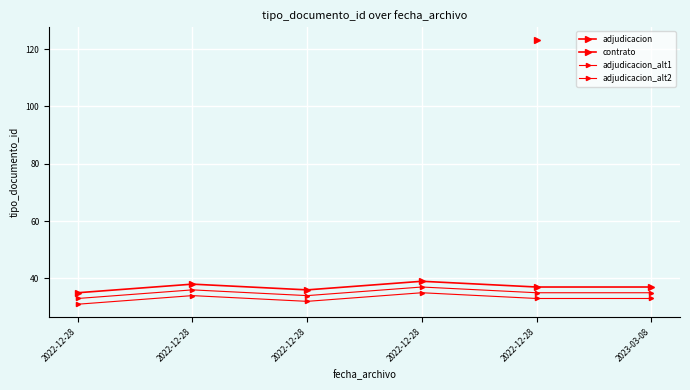

What is the difference between the second highest and minimum values in the adjudicacion series?

3